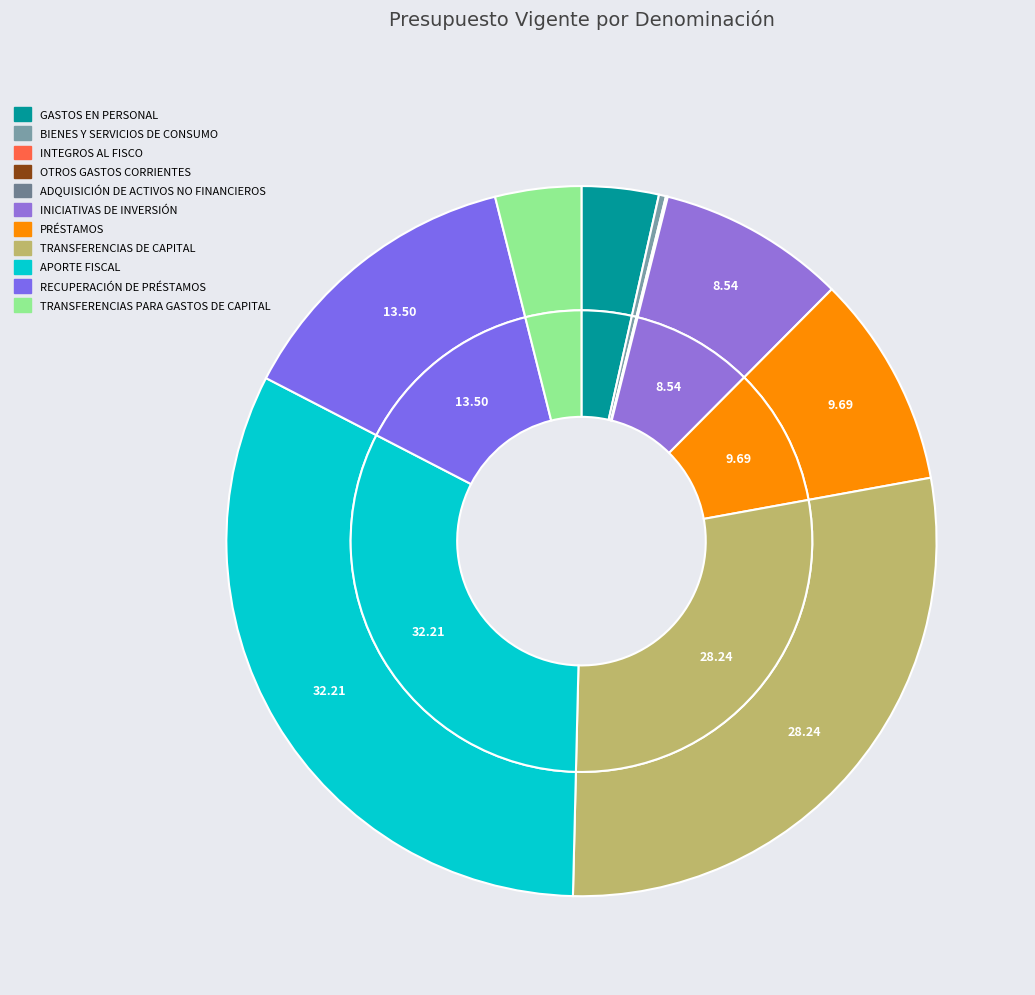

The RECUPERACIÓN DE PRÉSTAMOS slice represents 27% of the pie. True or false?

False